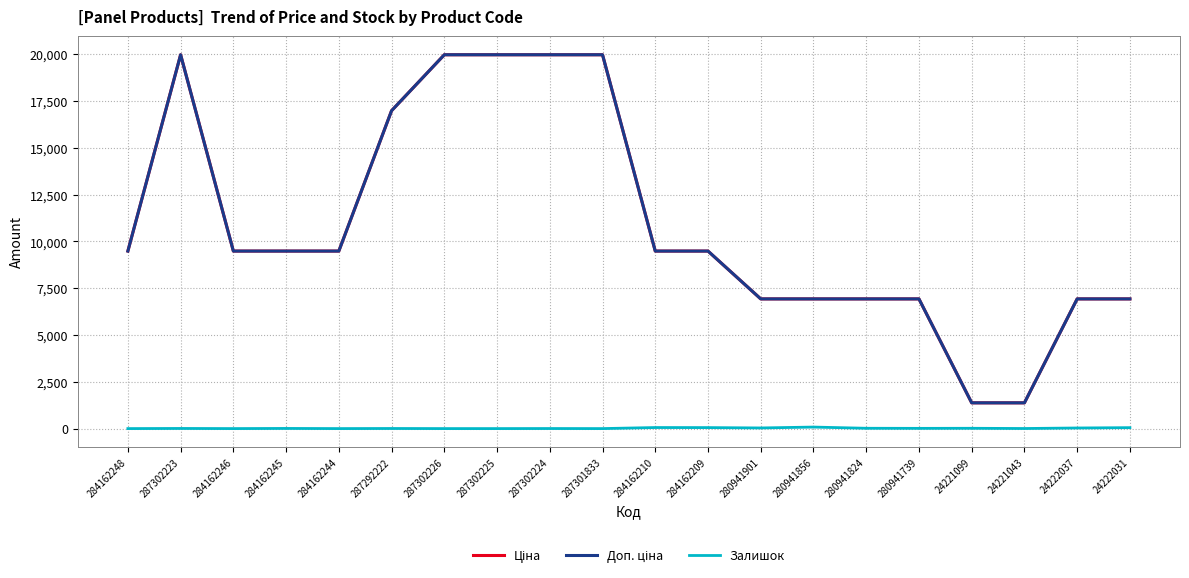

What is the maximum value shown in the chart?

19964.2